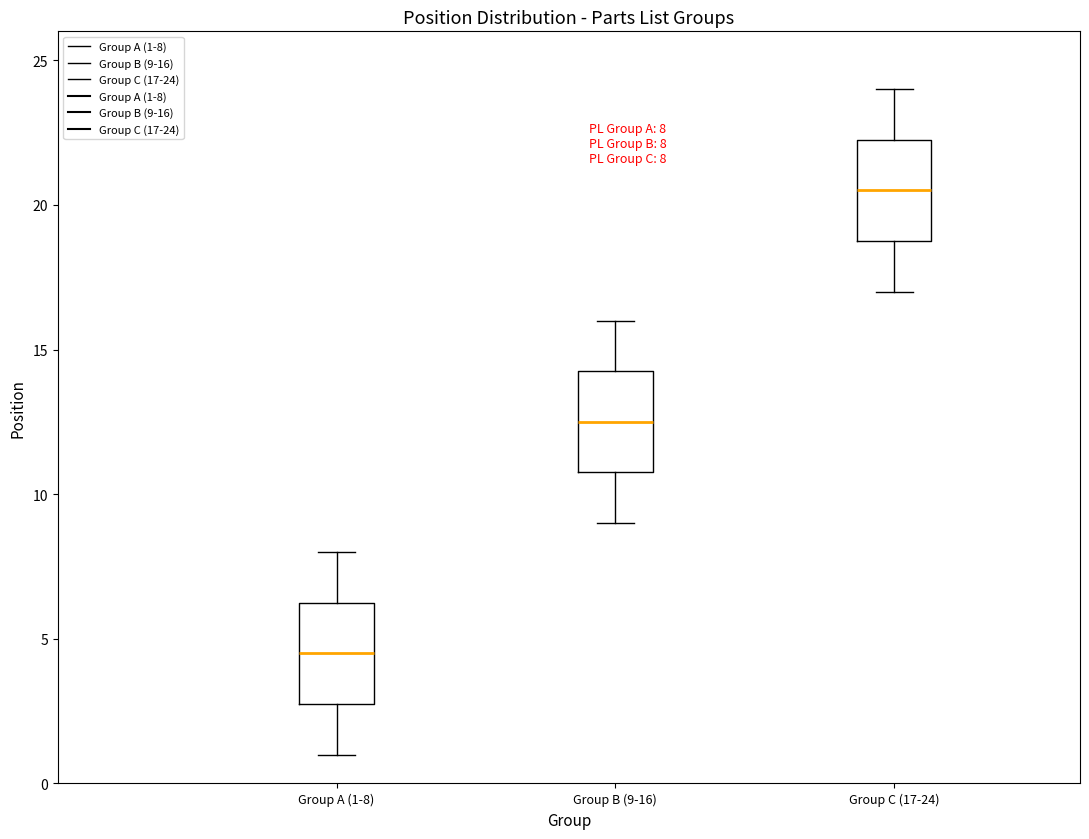

Which box's median line is the highest?

Group C (17-24)